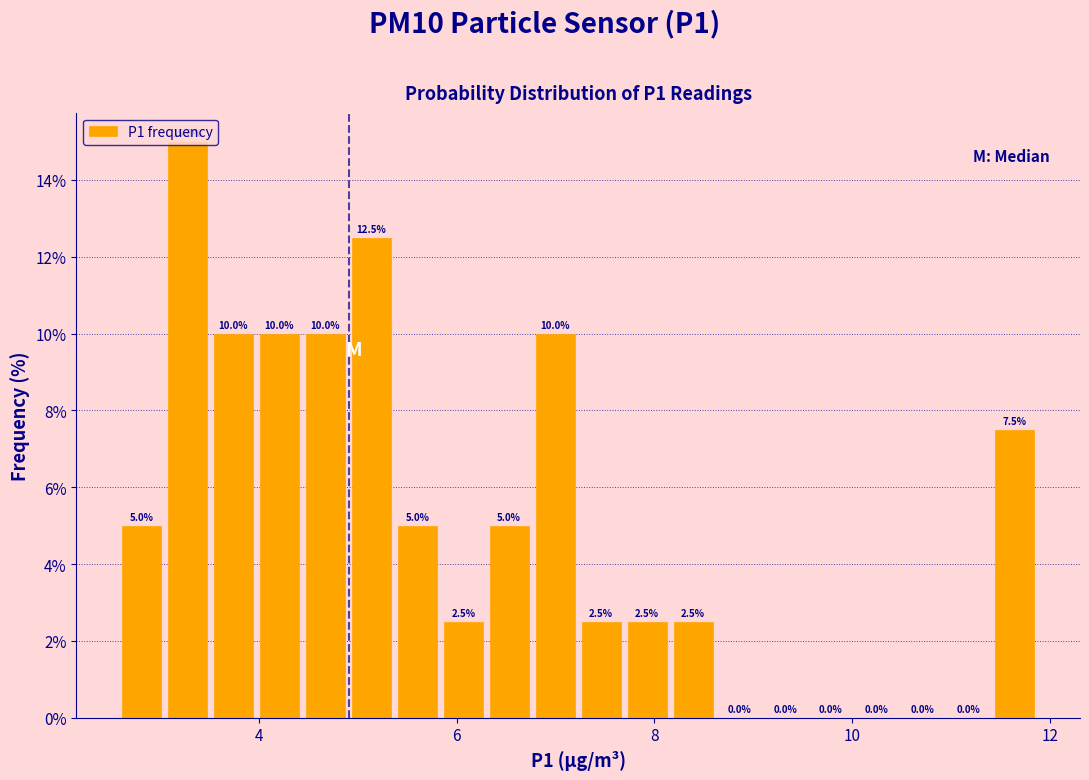

Around what value on the x-axis is the tallest bar? Give the approximate position of its centre, as read against the axis.

3.2